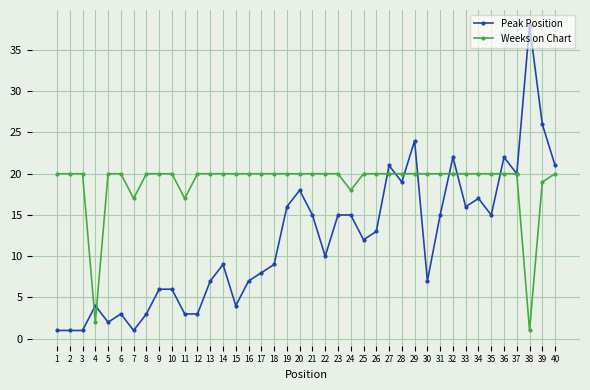

What is the minimum value shown in the chart?

1